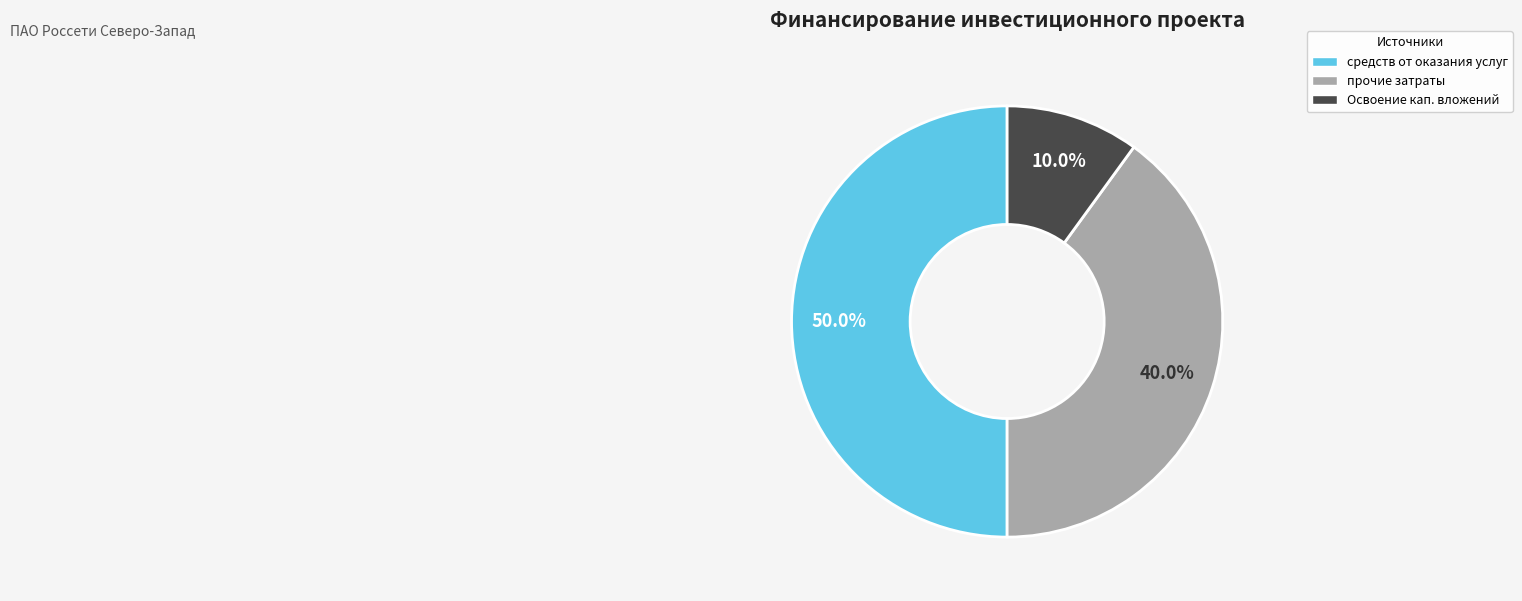

Count the number of slices in the pie.

3